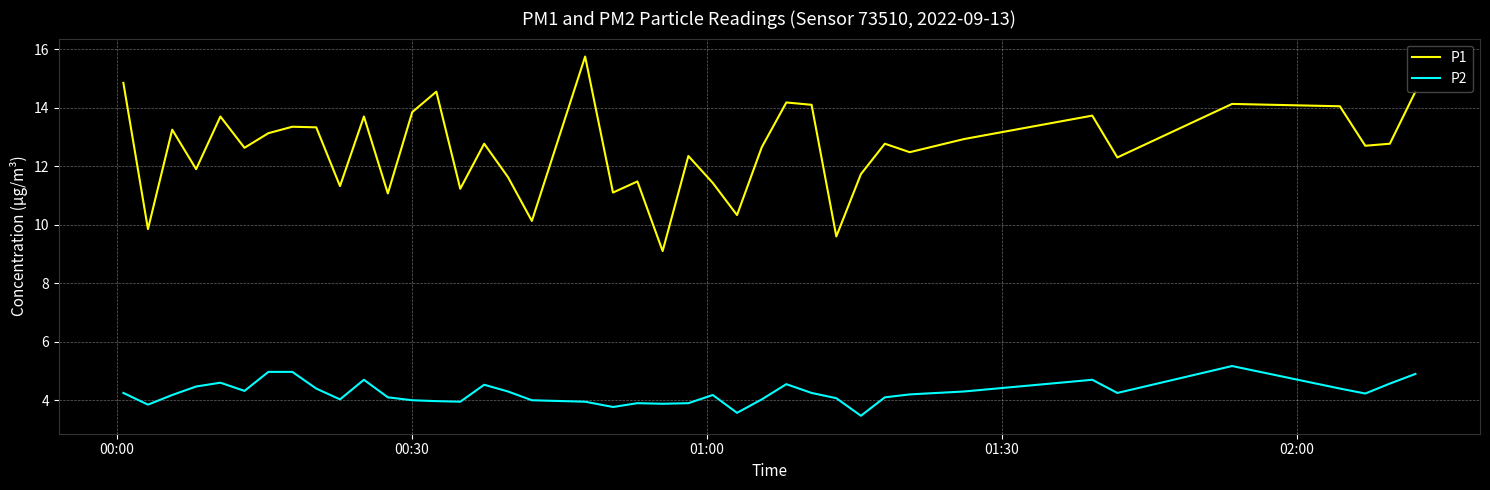

How many lines are shown in the chart?

2